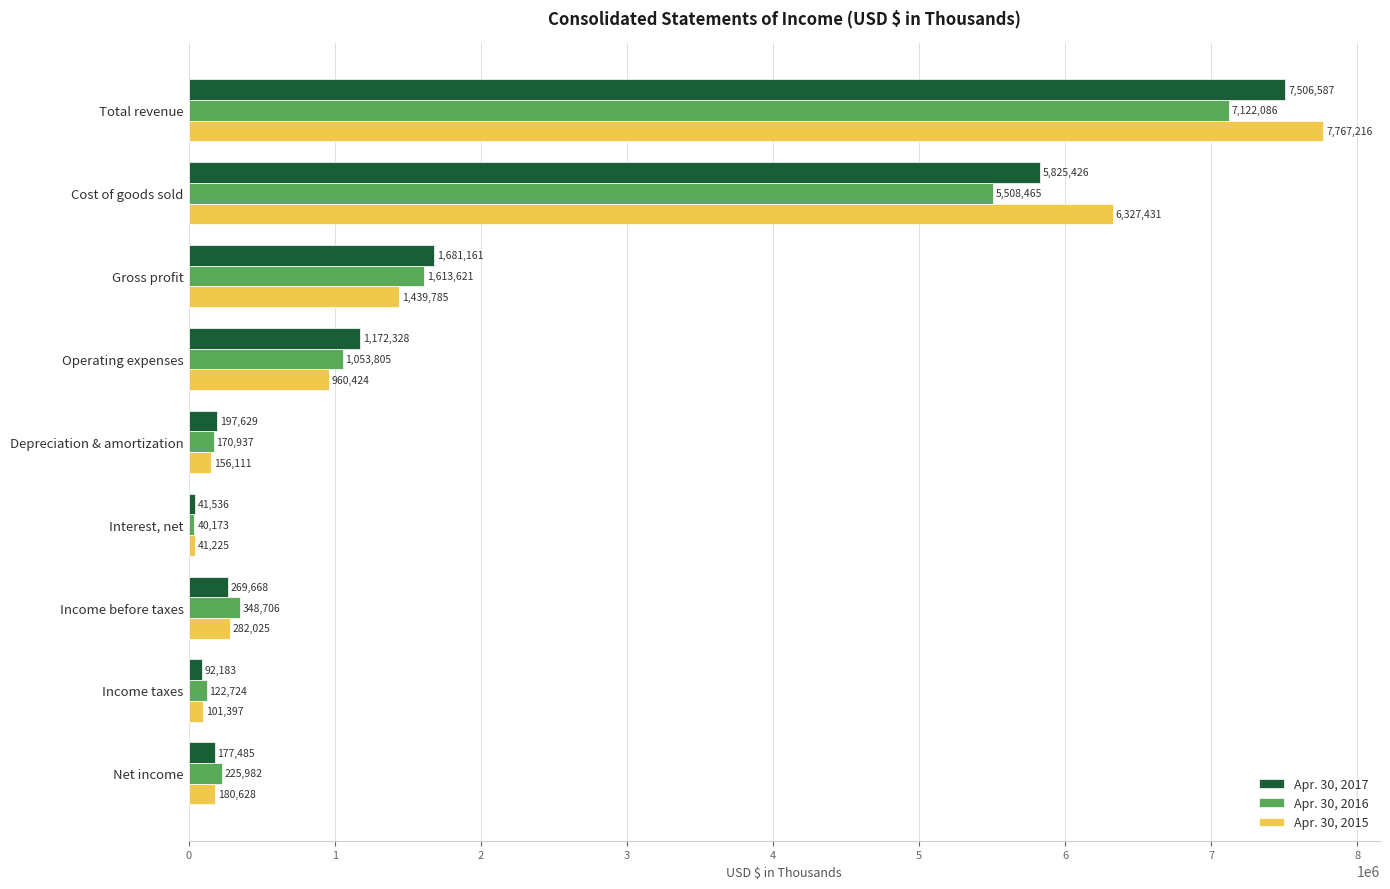

At how many categories does at least one series exceed 6291283?

2